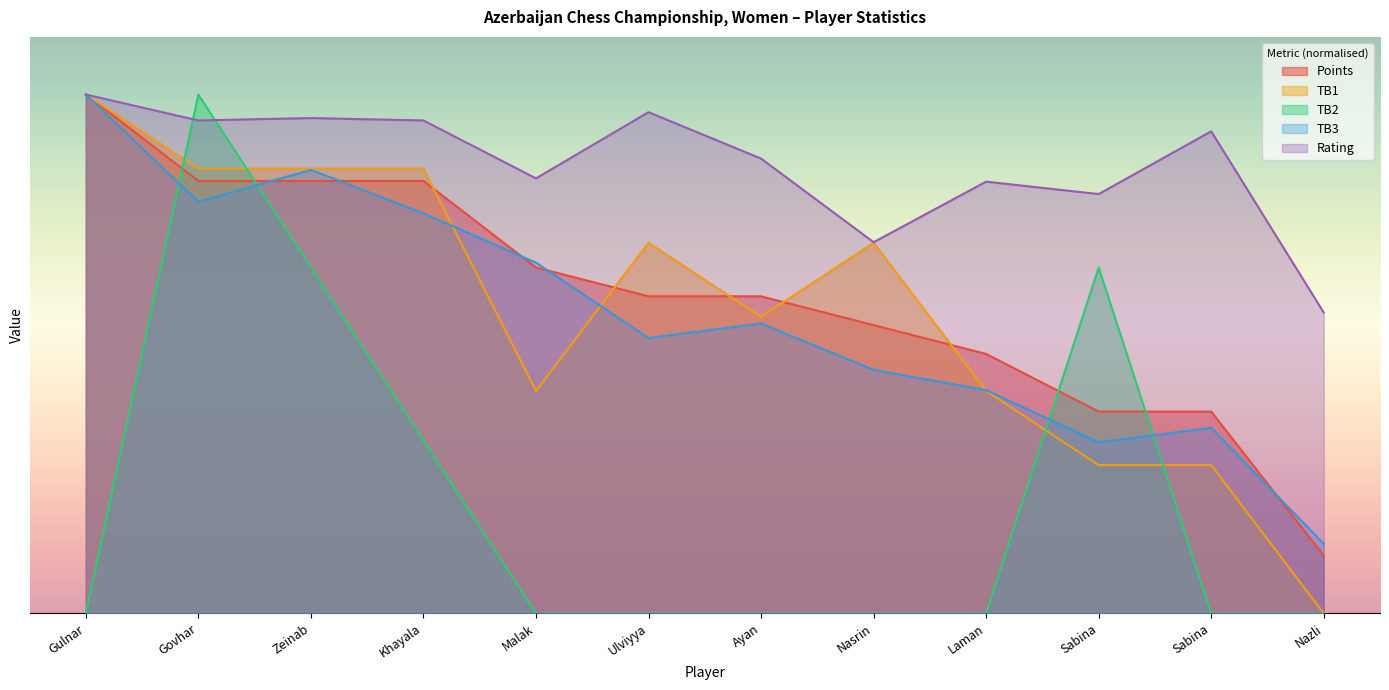

At which category does Rating reach its first local peak?

Zeinab